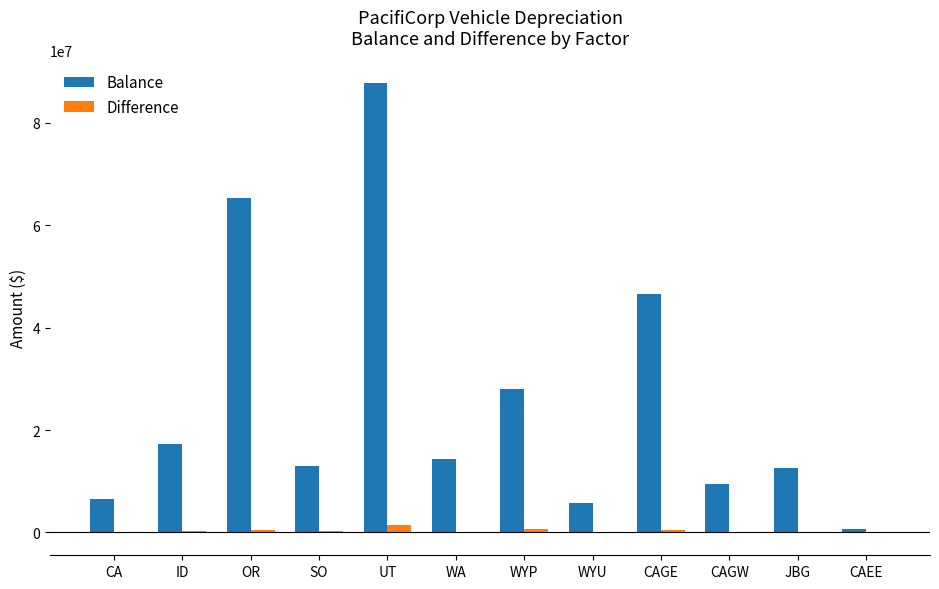

What is the total value across all series at CA?

6616013.4